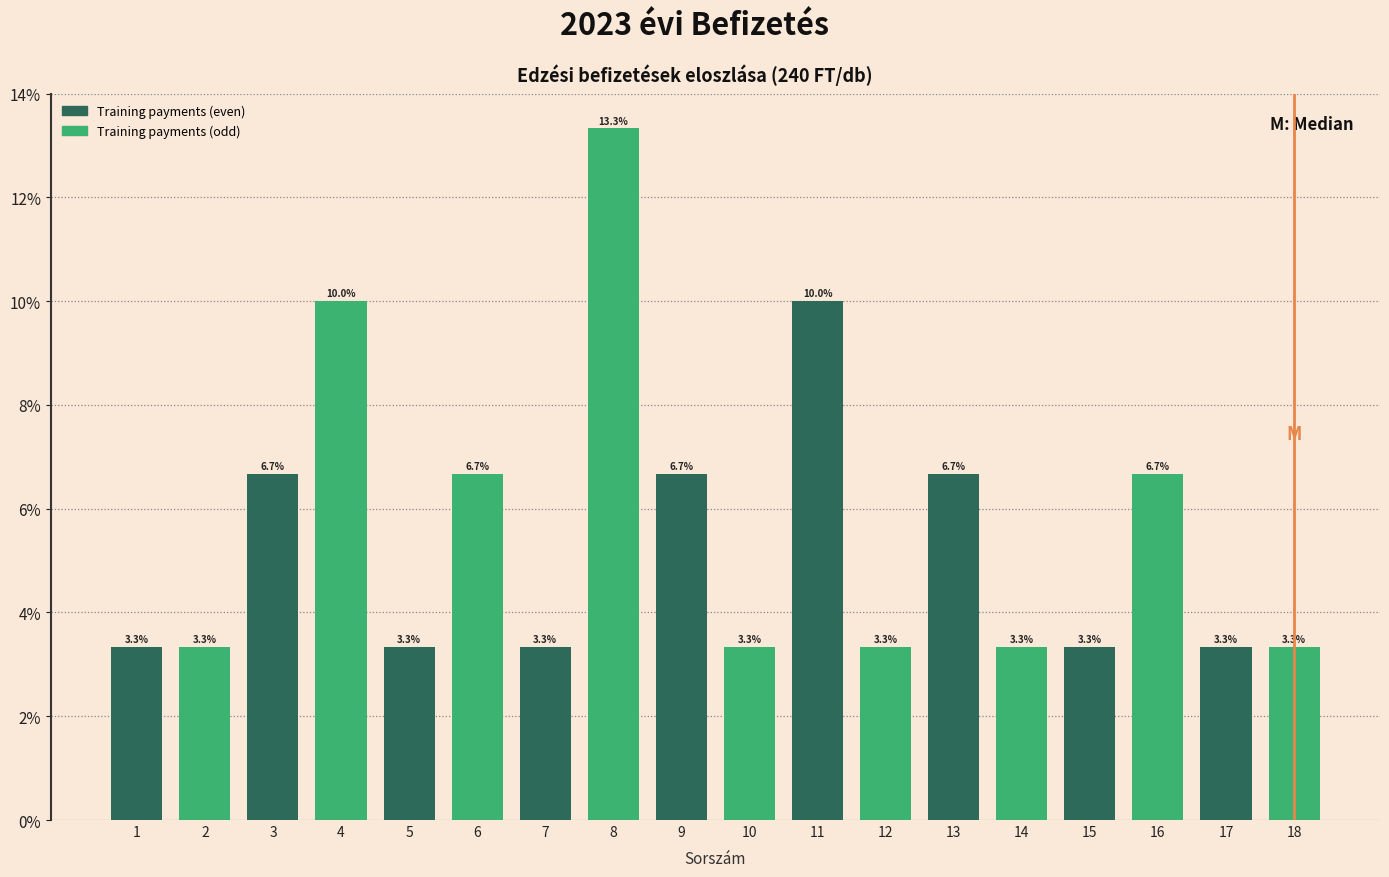

Reading left to right, list all the values displayed in this chart.

3.3	3.3	6.7	10.0	3.3	6.7	3.3	13.3	6.7	3.3	10.0	3.3	6.7	3.3	3.3	6.7	3.3	3.3